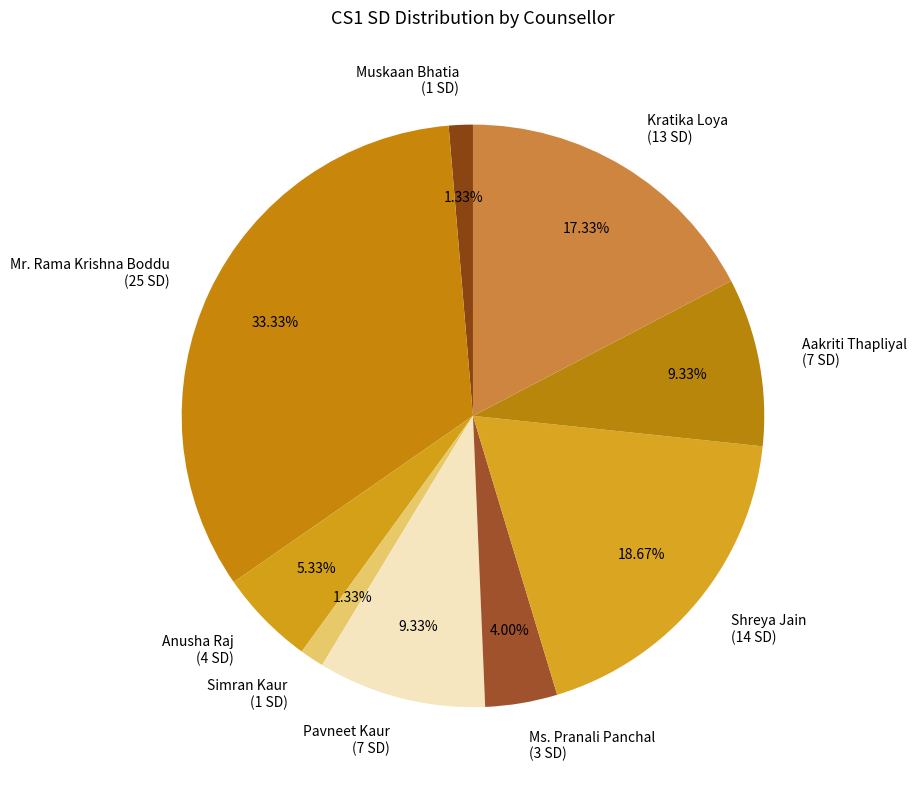

What is the total percentage of Muskaan Bhatia and Mr. Rama Krishna Boddu?

34.7%